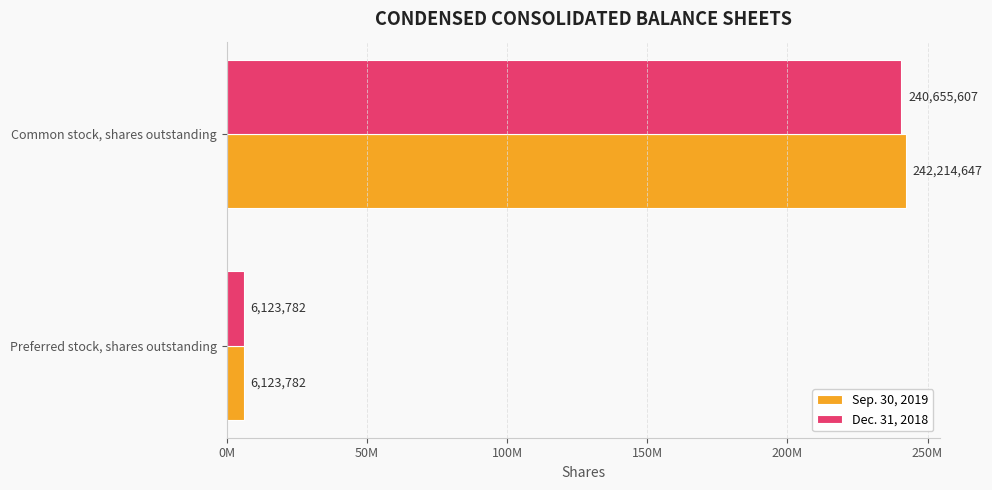

At which category is the sum across all series the highest?

Common stock, shares outstanding